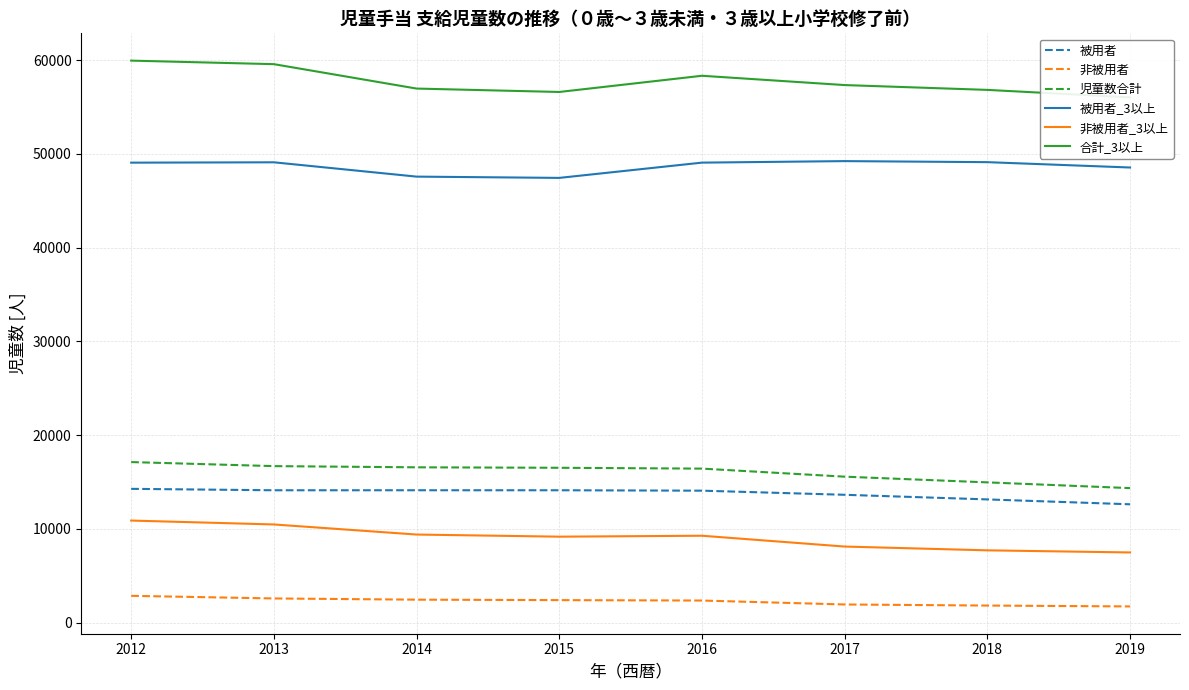

Reading left to right, what are all the values shown in this chart?

被用者: 2012=14265	2013=14113	2014=14115	2015=14114	2016=14070	2017=13631	2018=13138	2019=12618
非被用者: 2012=2855	2013=2575	2014=2446	2015=2397	2016=2352	2017=1932	2018=1817	2019=1724
児童数合計: 2012=17120	2013=16688	2014=16561	2015=16511	2016=16422	2017=15563	2018=14955	2019=14342
被用者_3以上: 2012=49053	2013=49091	2014=47564	2015=47428	2016=49056	2017=49218	2018=49107	2019=48536
非被用者_3以上: 2012=10882	2013=10467	2014=9391	2015=9164	2016=9264	2017=8110	2018=7707	2019=7481
合計_3以上: 2012=59935	2013=59558	2014=56955	2015=56592	2016=58320	2017=57328	2018=56814	2019=56017